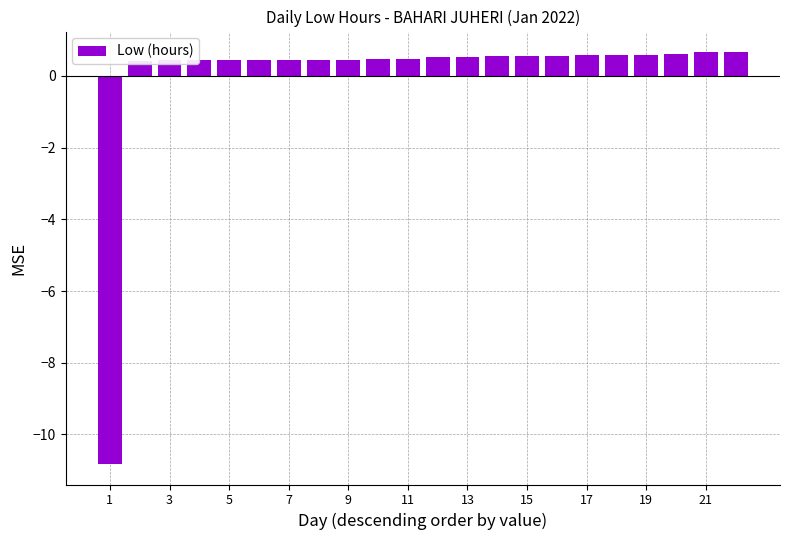

What is the minimum value shown in the chart?

-10.8